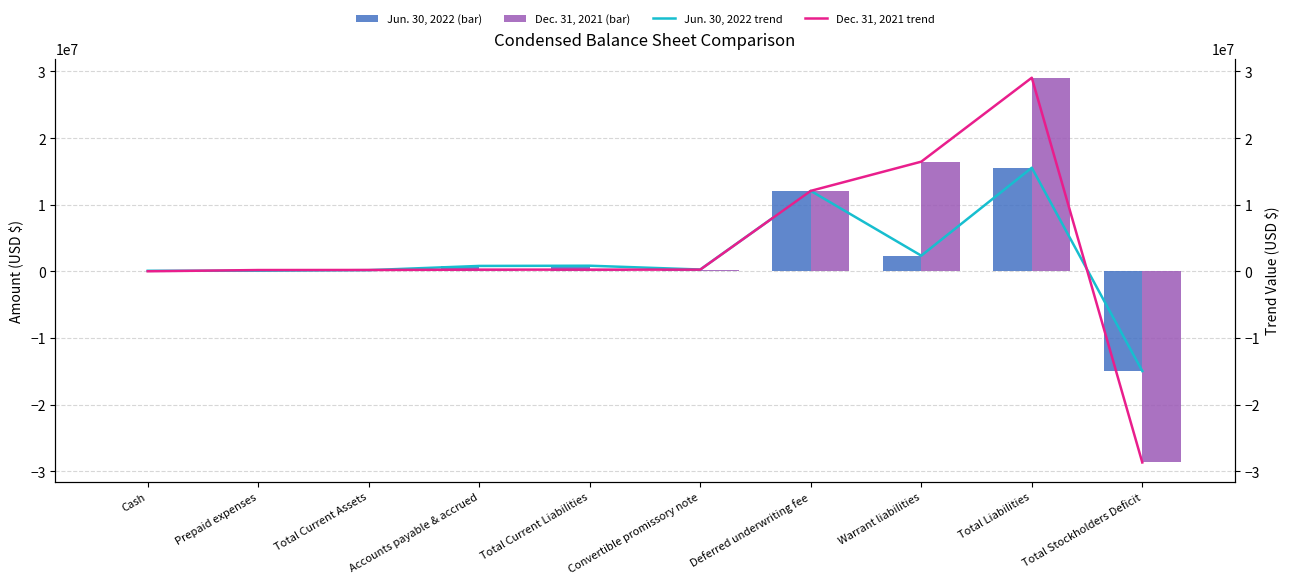

How many series are shown in this chart?

4